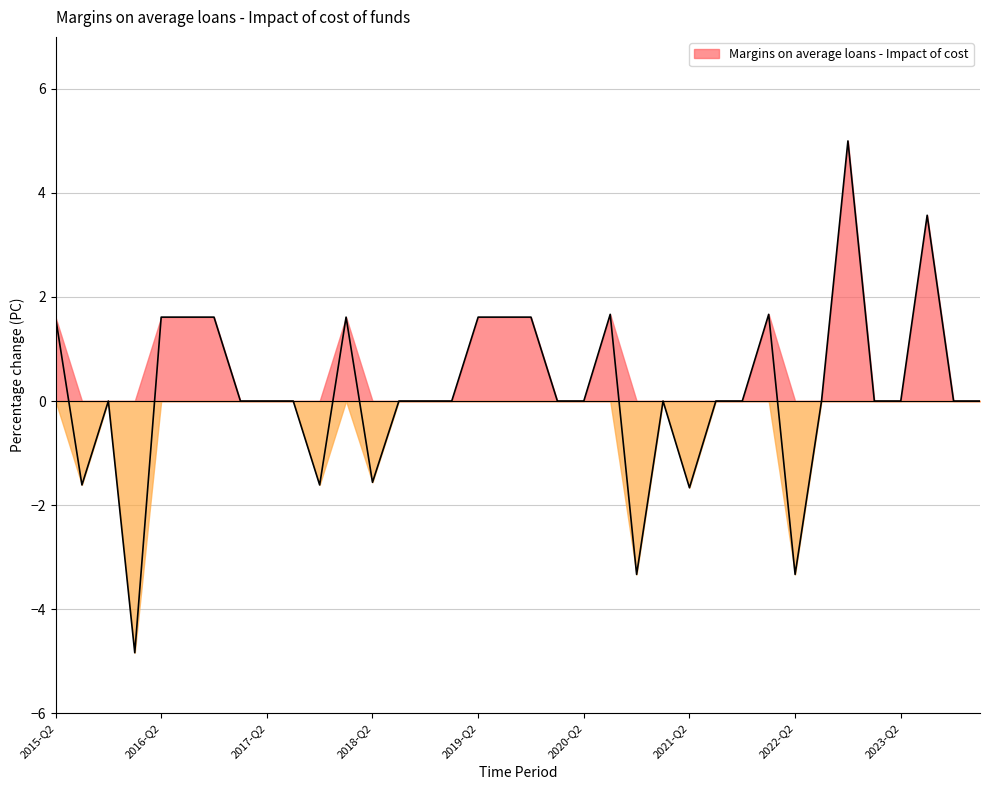

How many data points are less than 0?

7